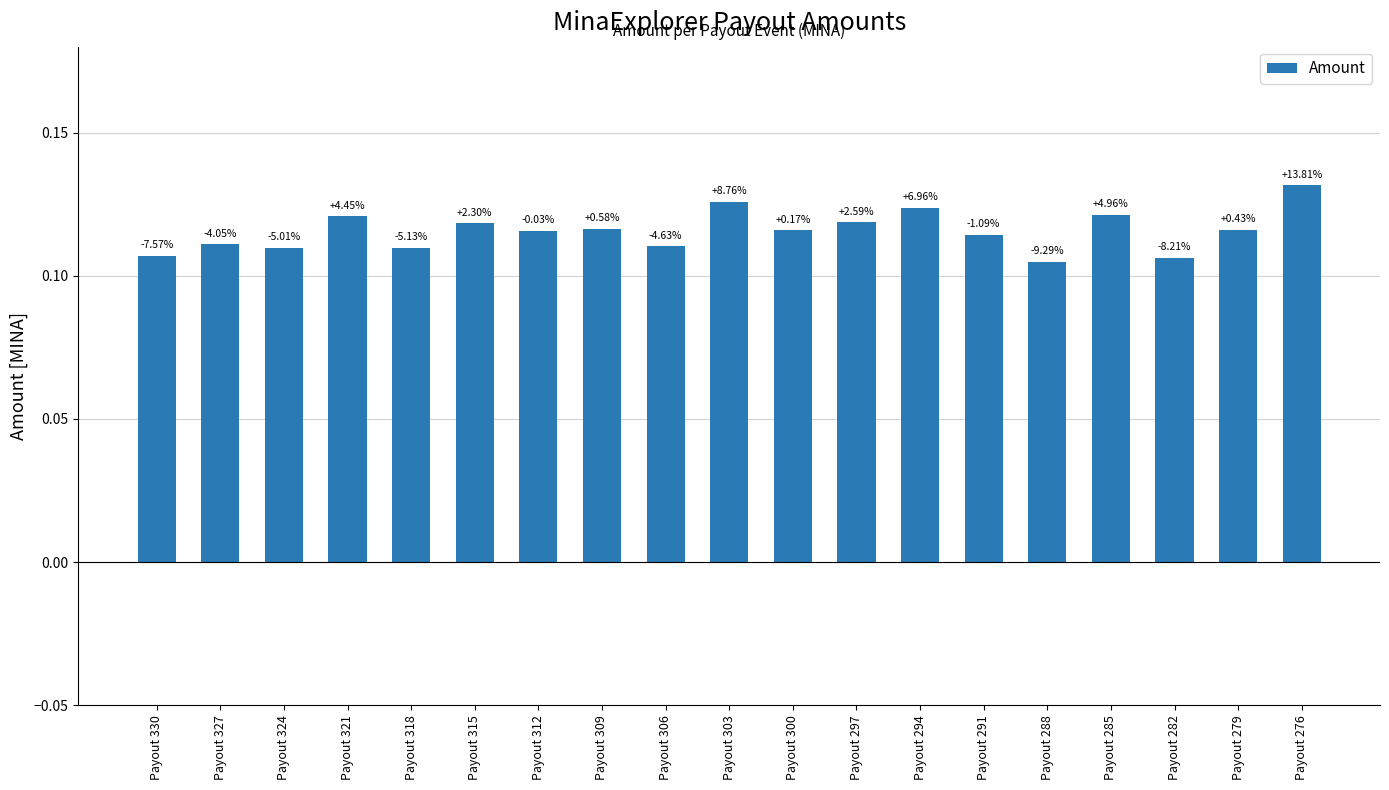

List the labels in order of value, largest first.

Payout 276, Payout 303, Payout 294, Payout 285, Payout 321, Payout 297, Payout 315, Payout 309, Payout 279, Payout 300, Payout 312, Payout 291, Payout 327, Payout 306, Payout 324, Payout 318, Payout 330, Payout 282, Payout 288